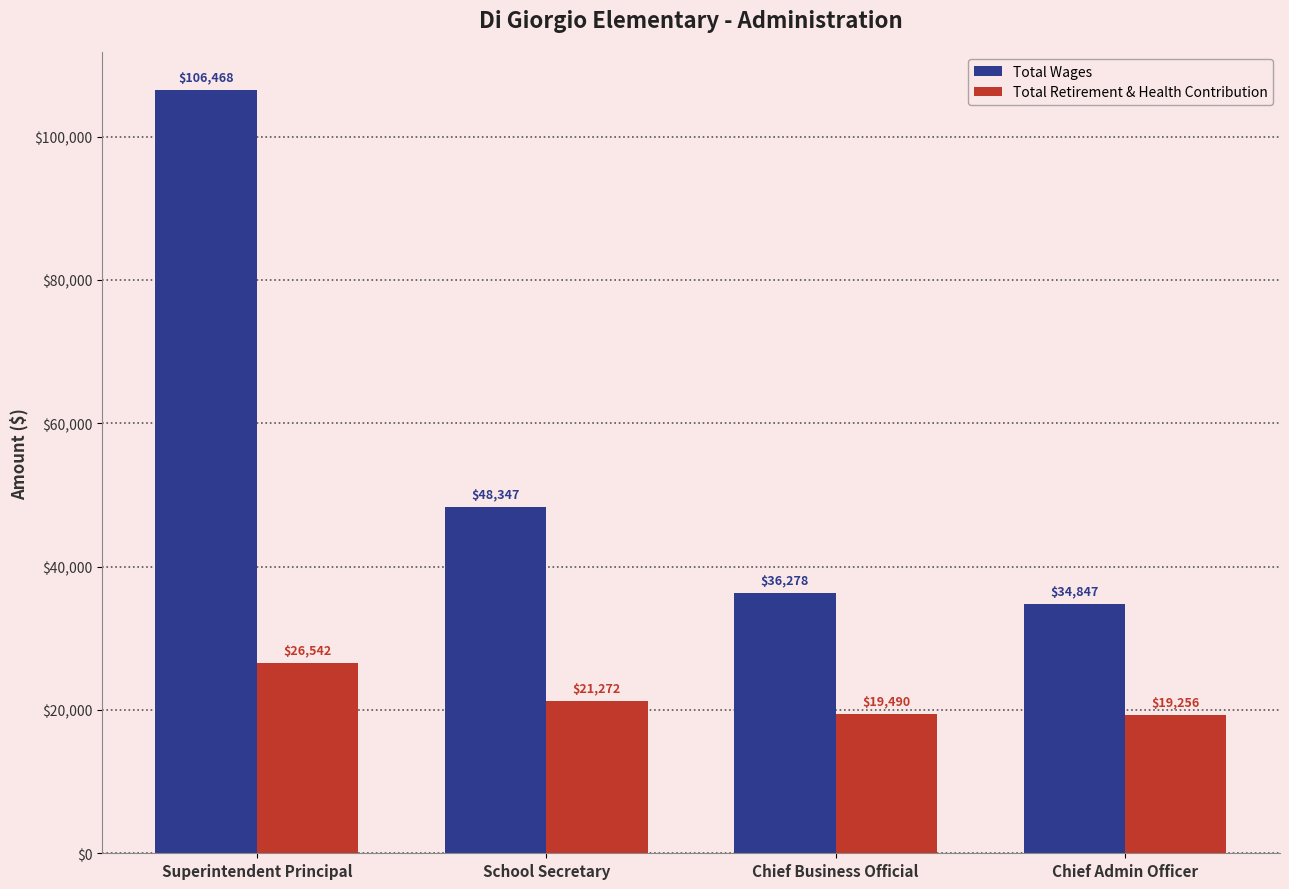

What is the difference between the maximum and minimum values in the Total Retirement & Health Contribution series?

7286